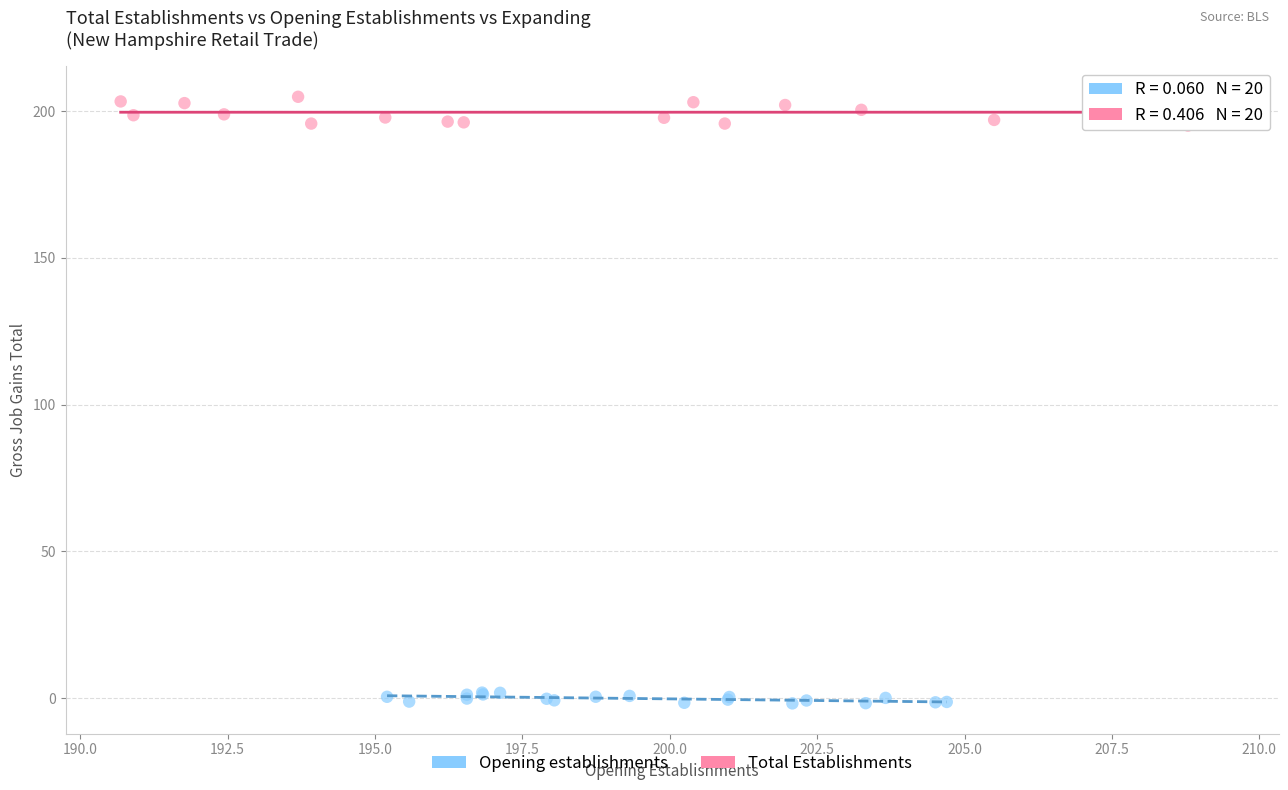

Which series has the largest Y range (max minus min)?

Total Establishments